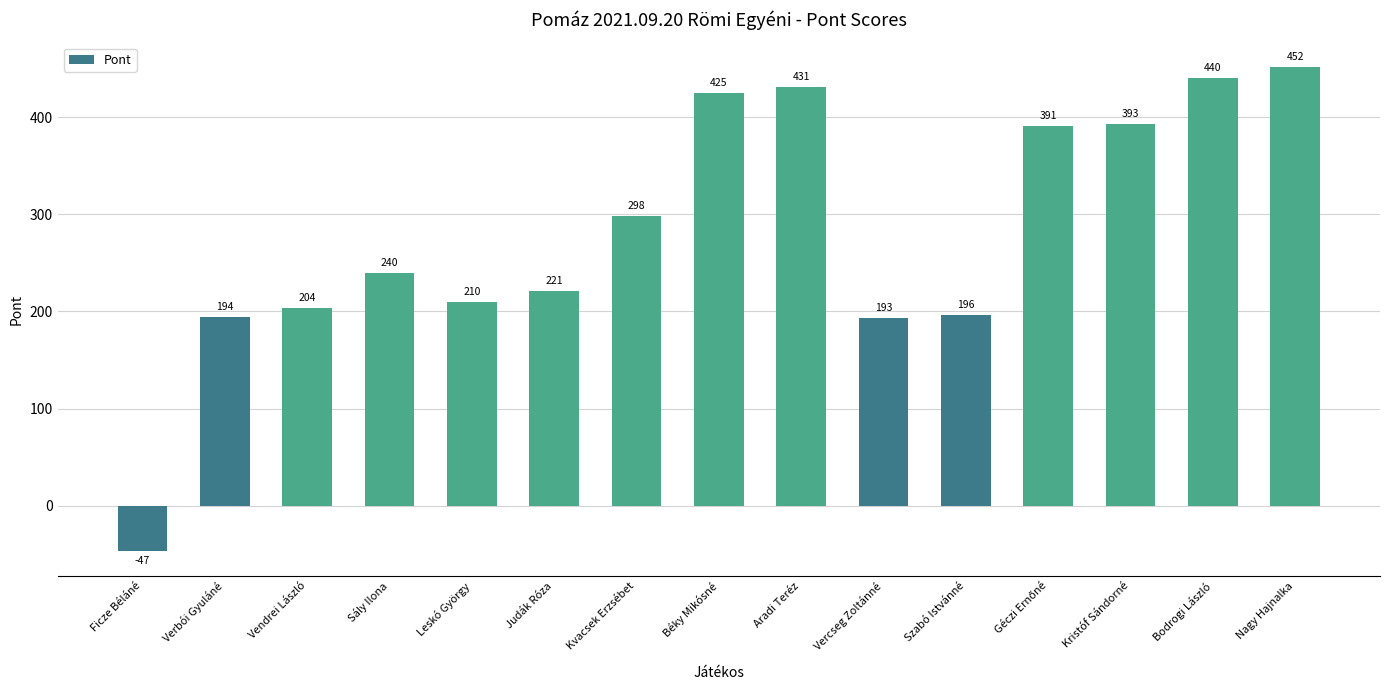

How many data points are less than 240?

7